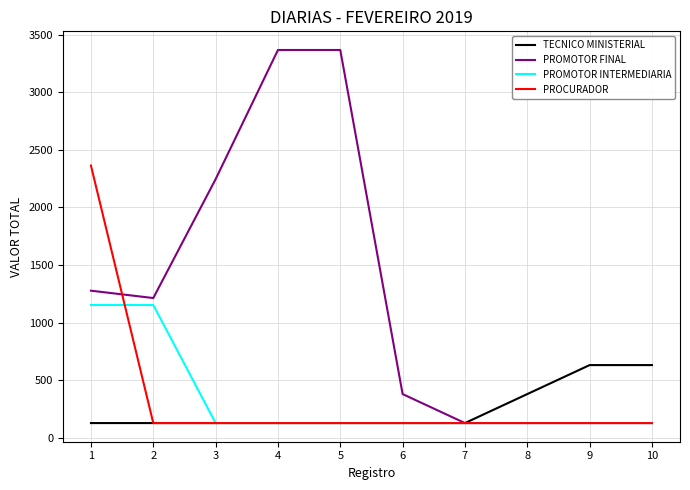

What is the spread (max minus min) of values at 4?

3242.9